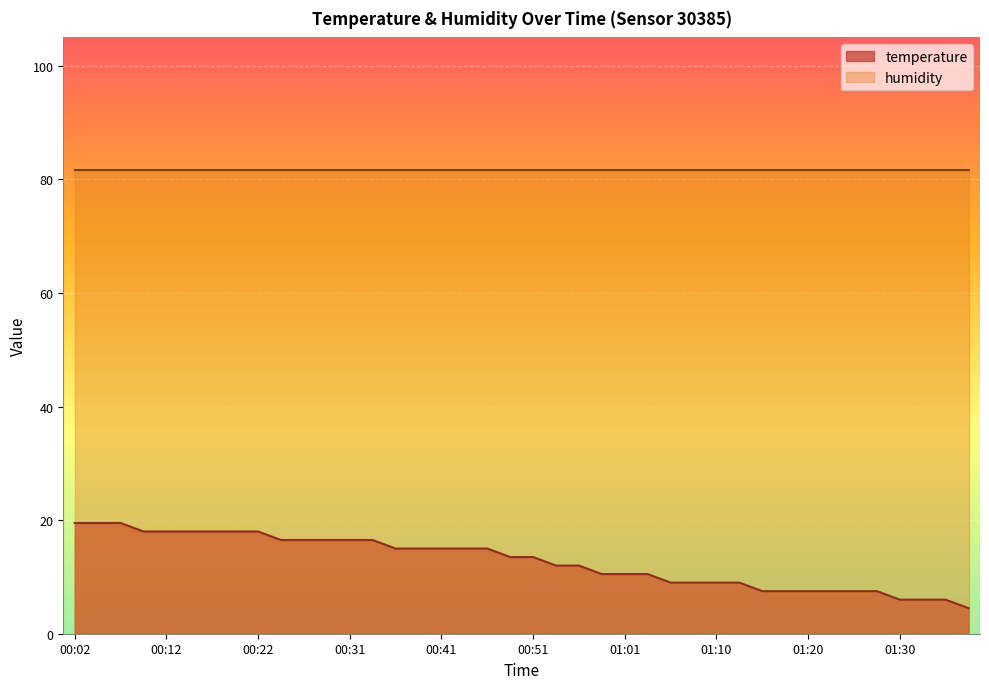

List the labels in order of value, largest first.

00:02, 00:05, 00:07, 00:09, 00:12, 00:14, 00:17, 00:19, 00:22, 00:24, 00:26, 00:29, 00:31, 00:34, 00:36, 00:39, 00:41, 00:44, 00:46, 00:48, 00:51, 00:53, 00:56, 00:58, 01:01, 01:03, 01:06, 01:08, 01:10, 01:13, 01:15, 01:18, 01:20, 01:23, 01:25, 01:28, 01:30, 01:32, 01:35, 01:37